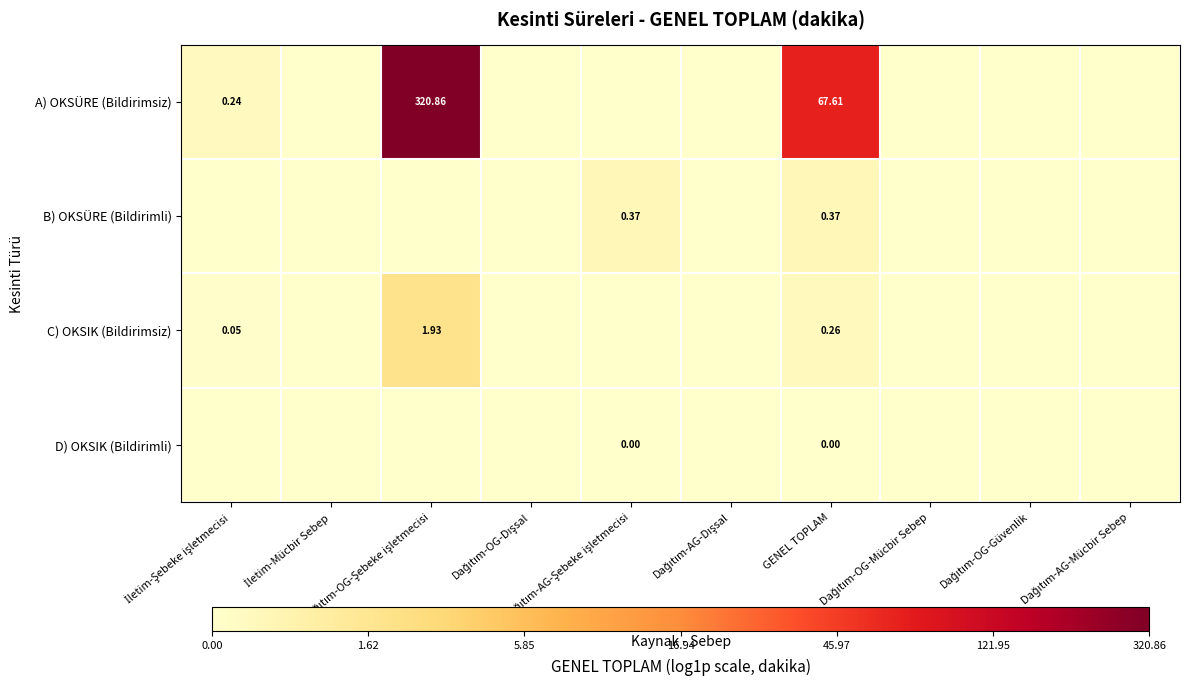

At which label is B) OKSÜRE (Bildirimli) closest to 0?

İletim-Şebeke işletmecisi